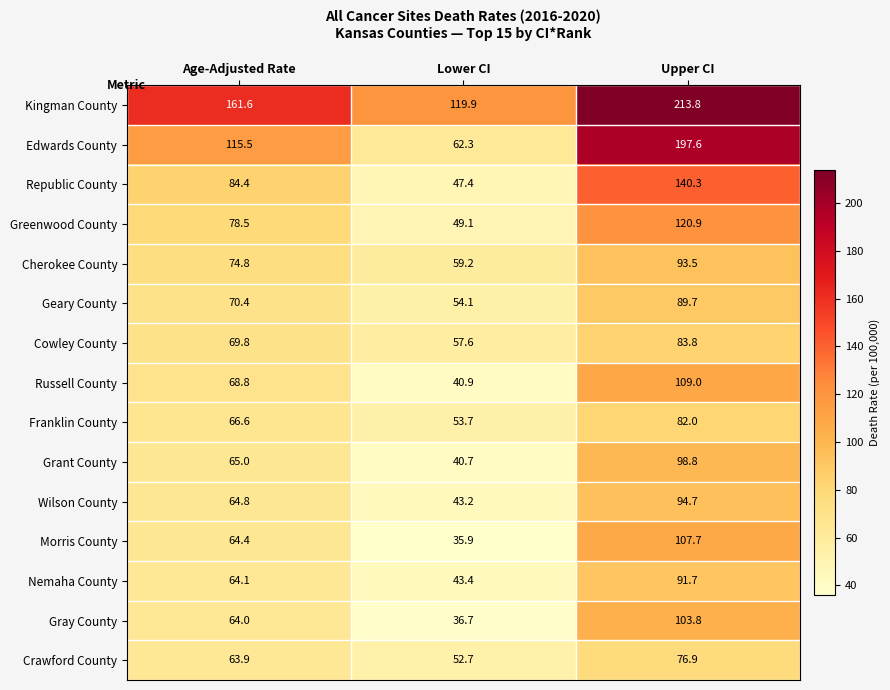

True or false: Edwards County has a value of 47.3 at Upper CI.

False